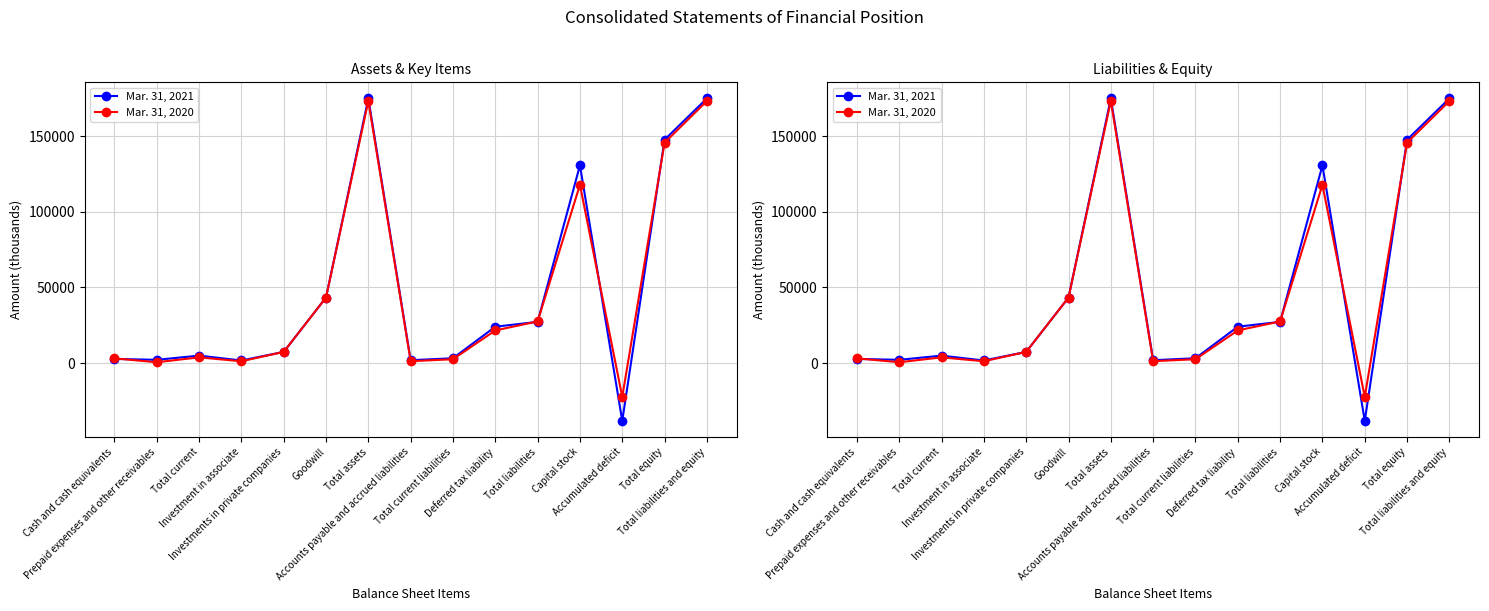

How many interior local peaks does the Mar. 31, 2020 series have?

3